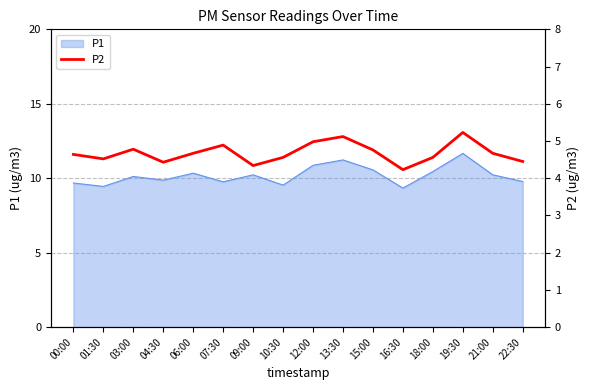

The value of P1 at 07:30 is 16.9. True or false?

False